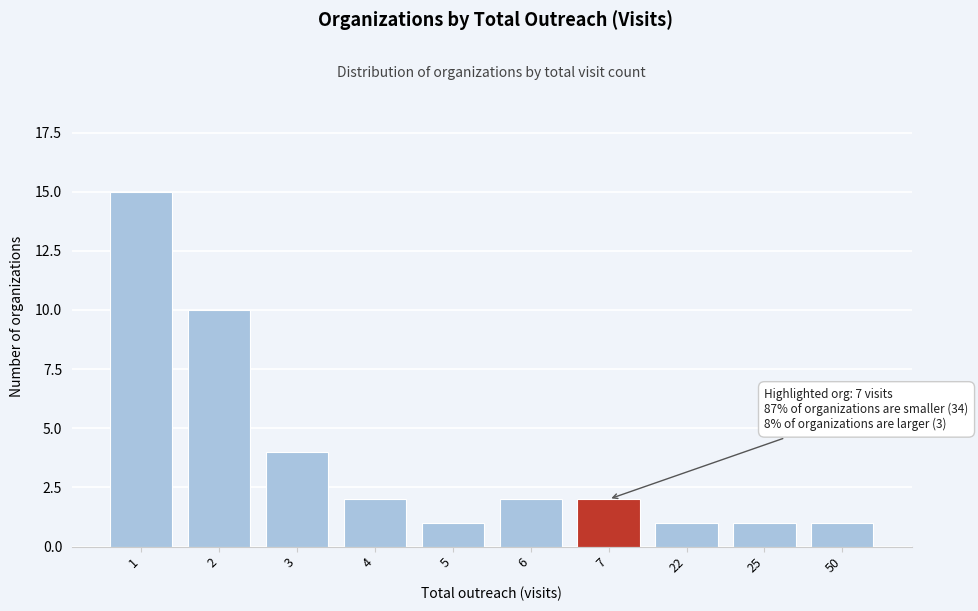

Reading left to right, extract all data points from this chart.

15	10	4	2	1	2	2	1	1	1